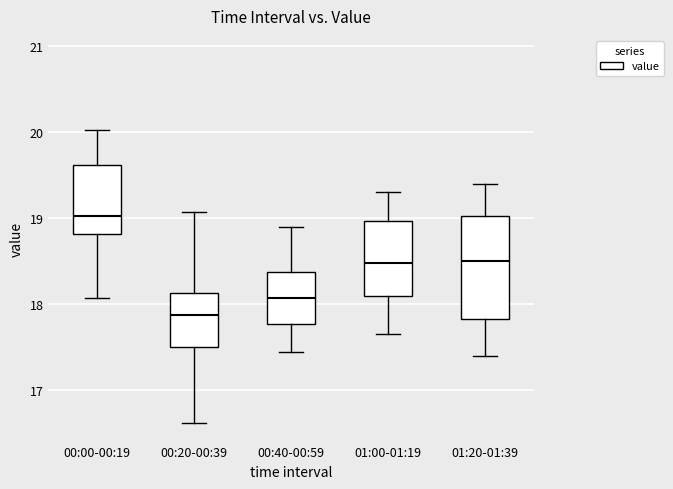

Reading left to right, read every box against the y-axis: the position of its median line, the range the box covers, and the ends of its whiskers. The values are not printed on the chart, so give them approximately, as read against the axis.

00:00-00:19: median 19.0, box 18.8 to 19.6, whiskers 18.1 to 20.0
00:20-00:39: median 17.9, box 17.5 to 18.1, whiskers 16.6 to 19.1
00:40-00:59: median 18.1, box 17.8 to 18.4, whiskers 17.5 to 18.9
01:00-01:19: median 18.5, box 18.1 to 19.0, whiskers 17.7 to 19.3
01:20-01:39: median 18.5, box 17.8 to 19.0, whiskers 17.4 to 19.4